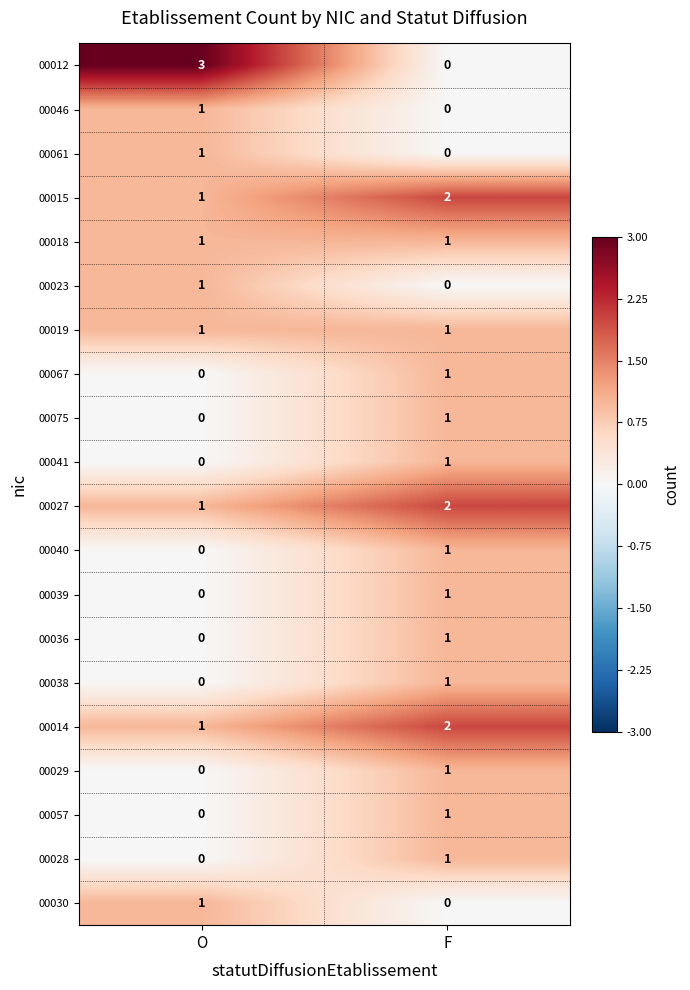

List the labels in order of 00015 value, smallest first.

O, F